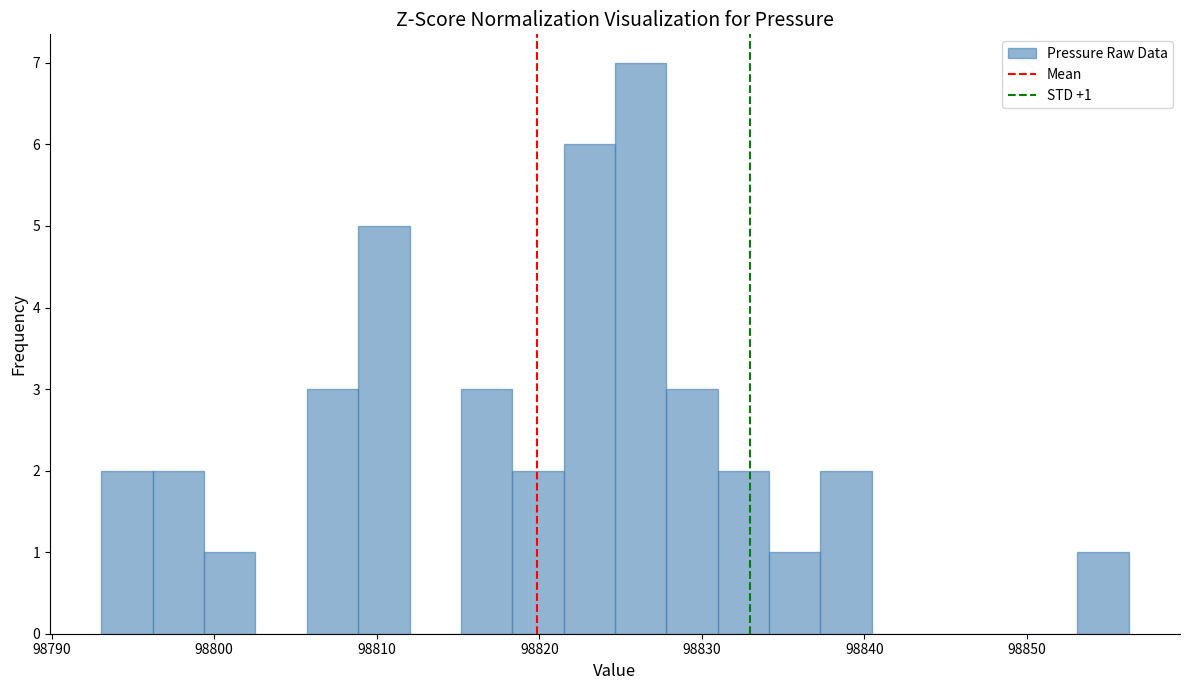

Read against the x-axis, roughly where is the centre of the tallest bar?

98826